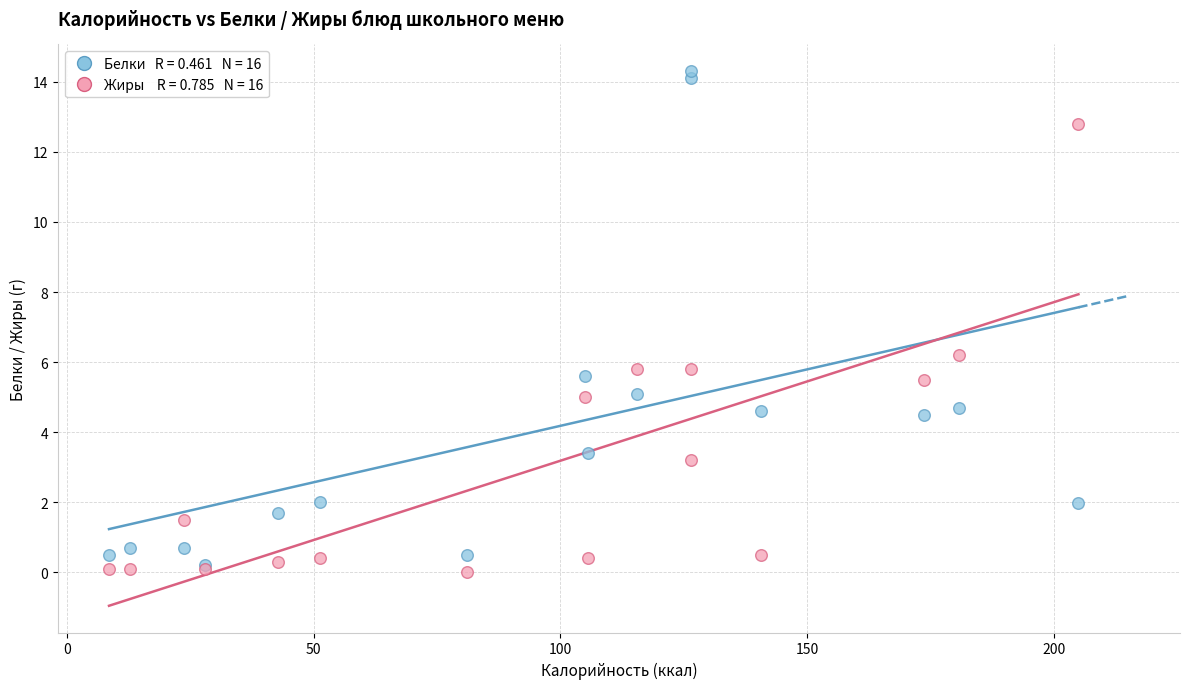

Across all series, what Y value is closest to 7?

6.2